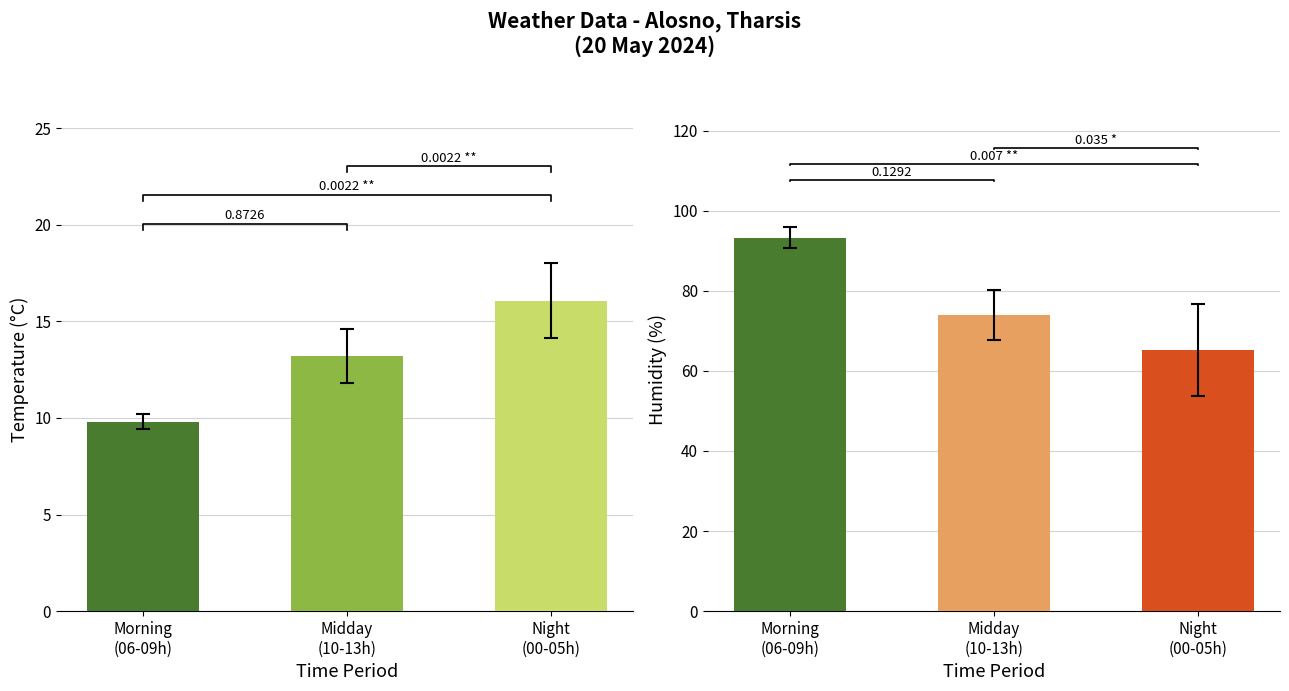

Where does the Temperature (°C) series first go above 13?

Midday
(10-13h)